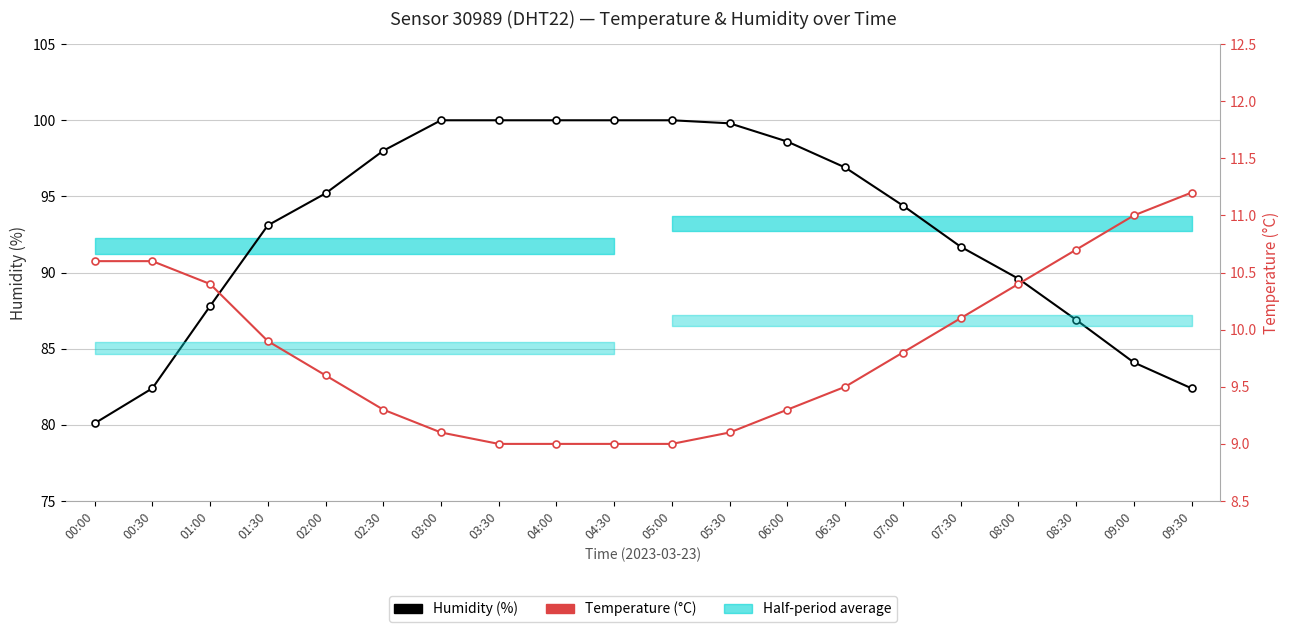

How many categories are shown in the chart?

20